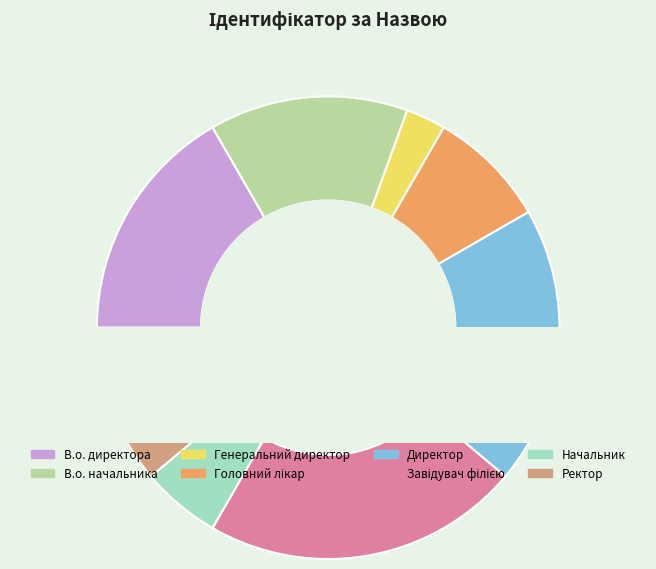

True or false: Завідувач філією accounts for 22% of the total.

True